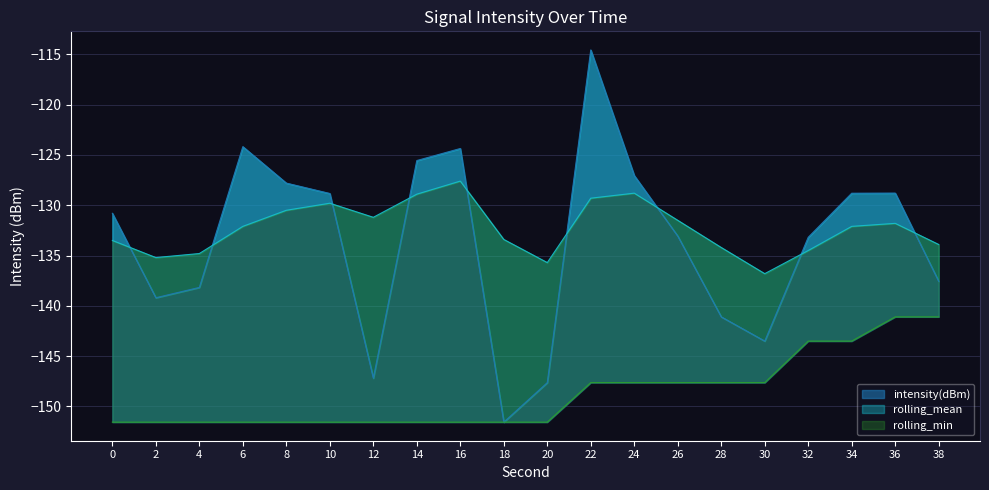

How many values in the intensity(dBm) series exceed -130?

9